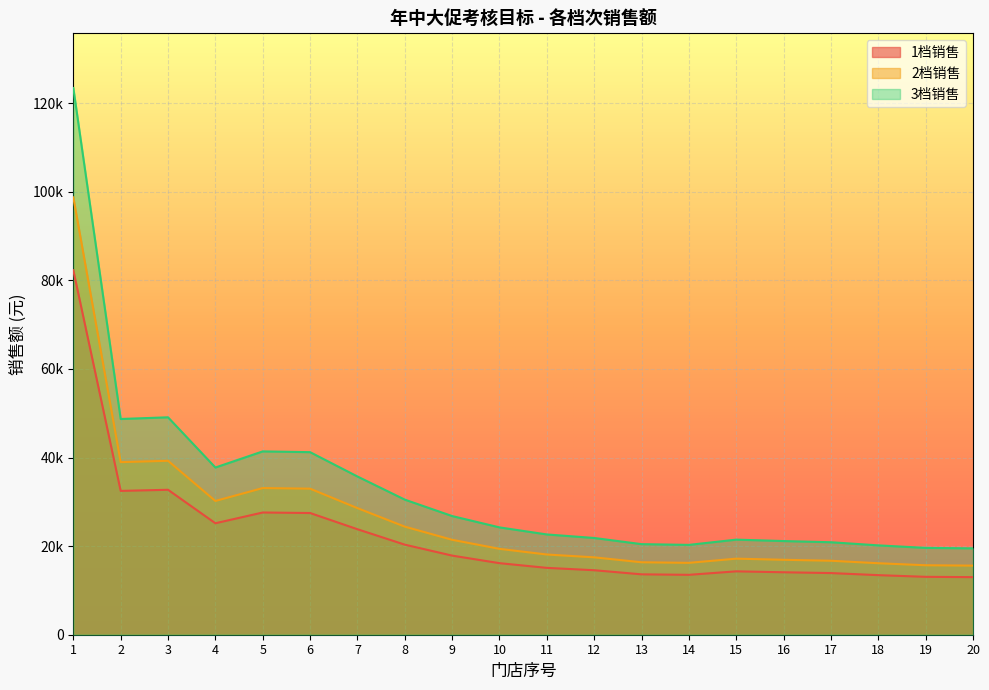

Where is 3档销售 nearest to the value 71465?

3